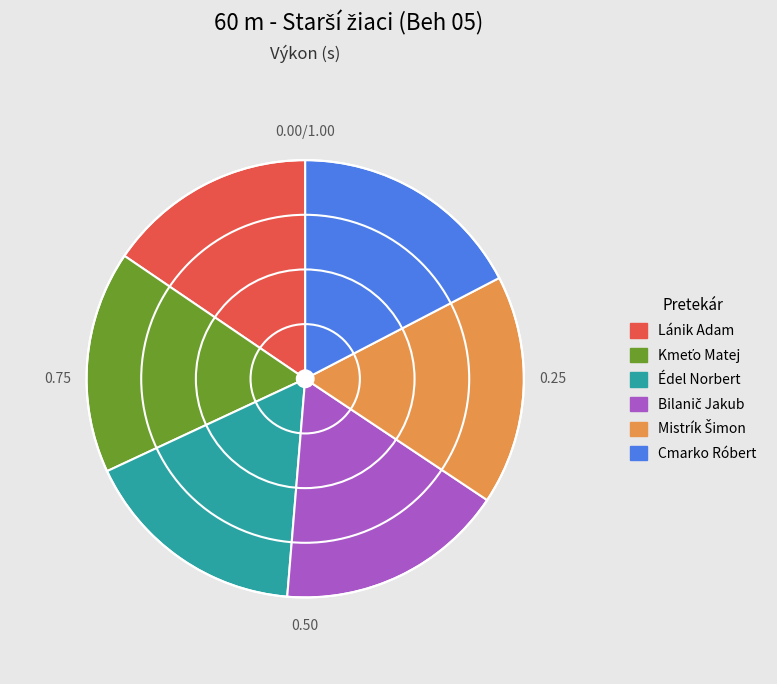

How many segments does this pie chart have?

6